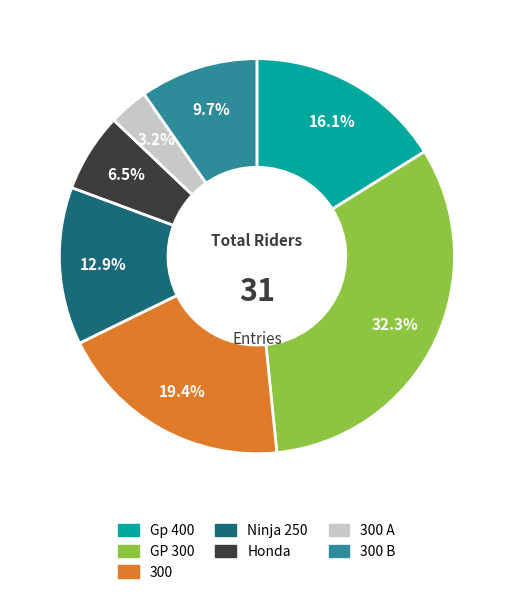

To the nearest percent, what is the average slice percentage?

14%